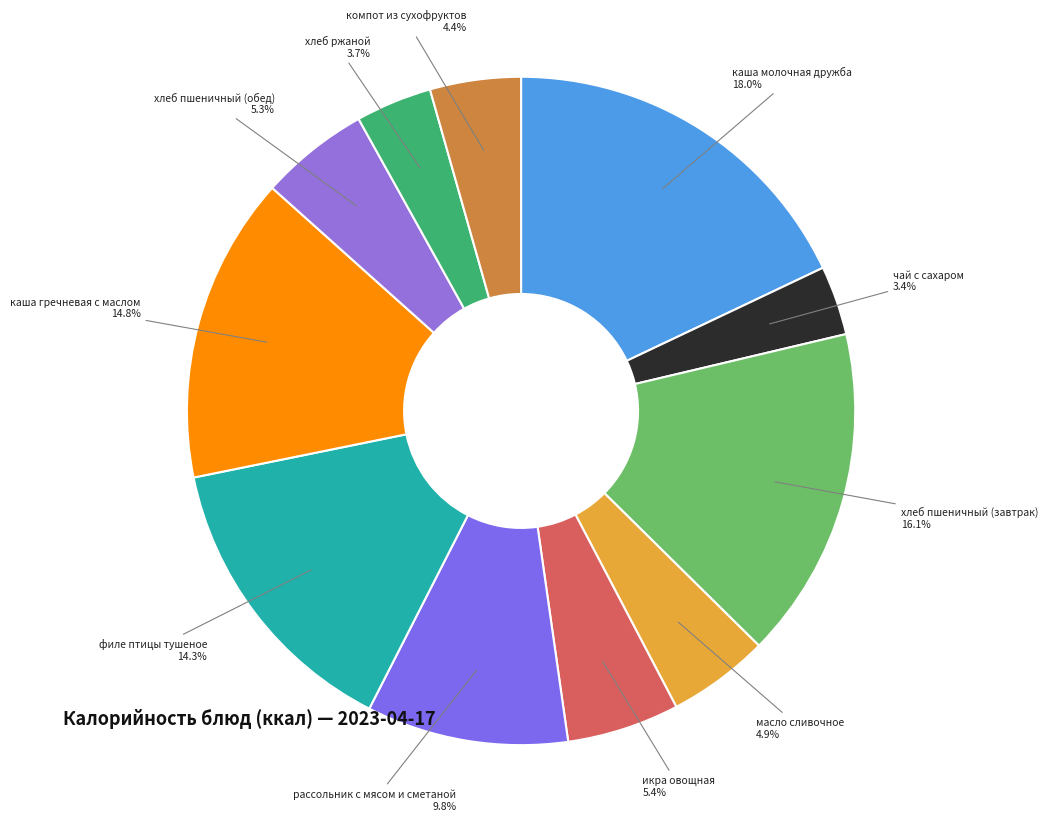

True or false: масло сливочное accounts for 5% of the total.

True